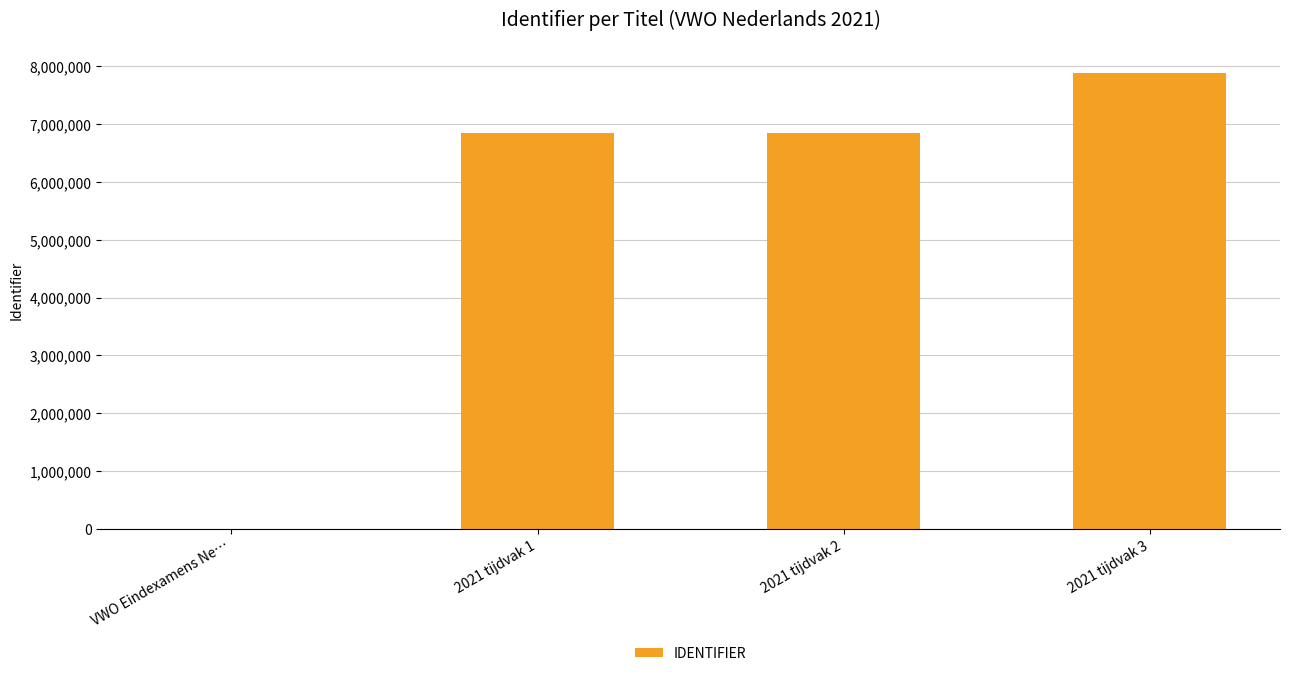

How many values are above zero?

3